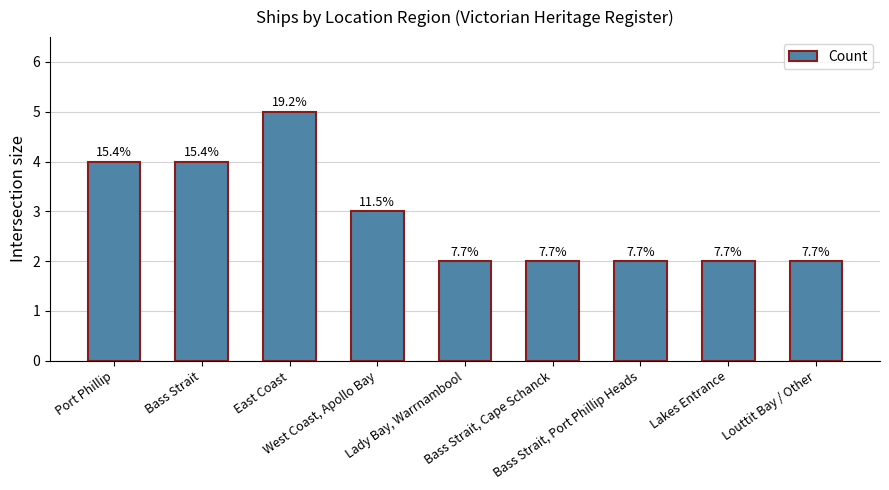

Rank the categories by value from lowest to highest.

Lady Bay, Warrnambool, Bass Strait, Cape Schanck, Bass Strait, Port Phillip Heads, Lakes Entrance, Louttit Bay / Other, West Coast, Apollo Bay, Port Phillip, Bass Strait, East Coast